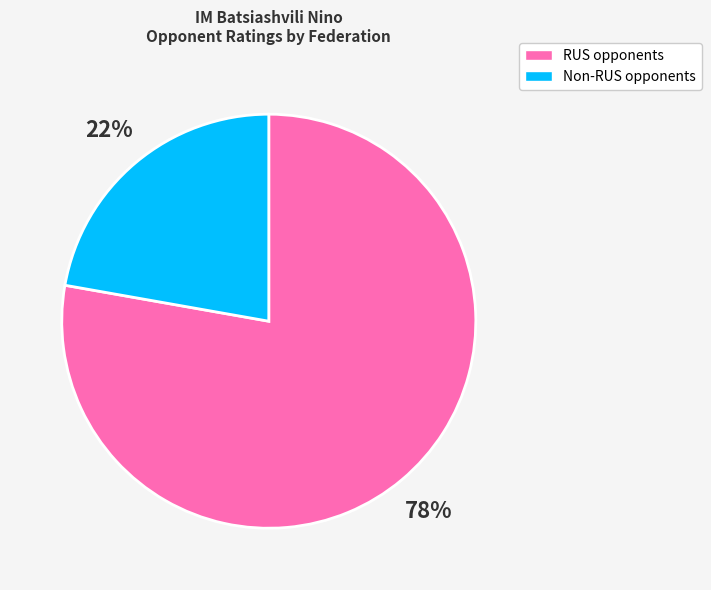

Does any single category account for the majority?

Yes